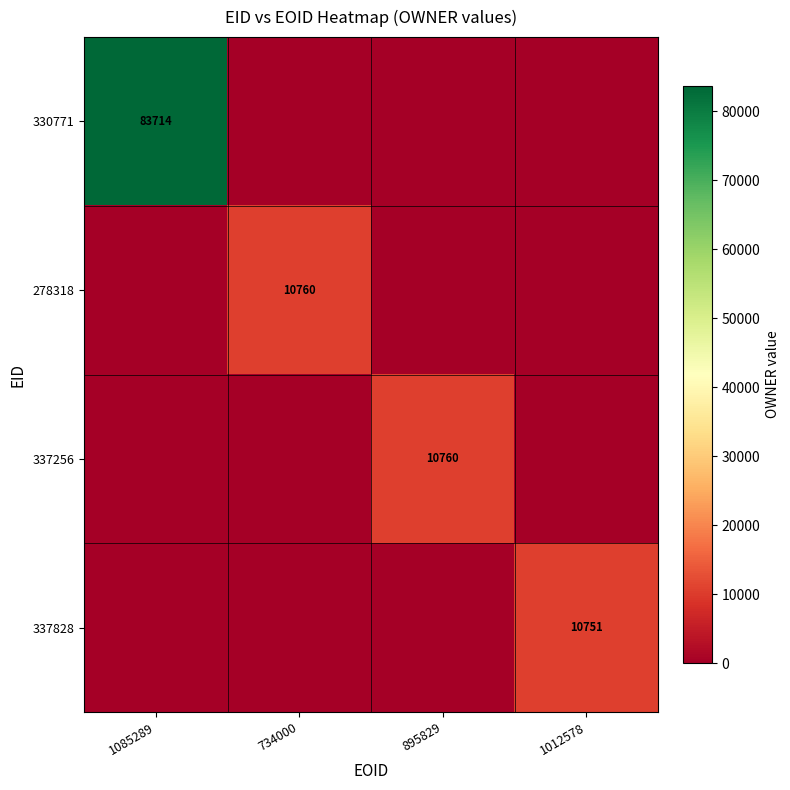

The value of 337256 at 895829 is 18215. True or false?

False